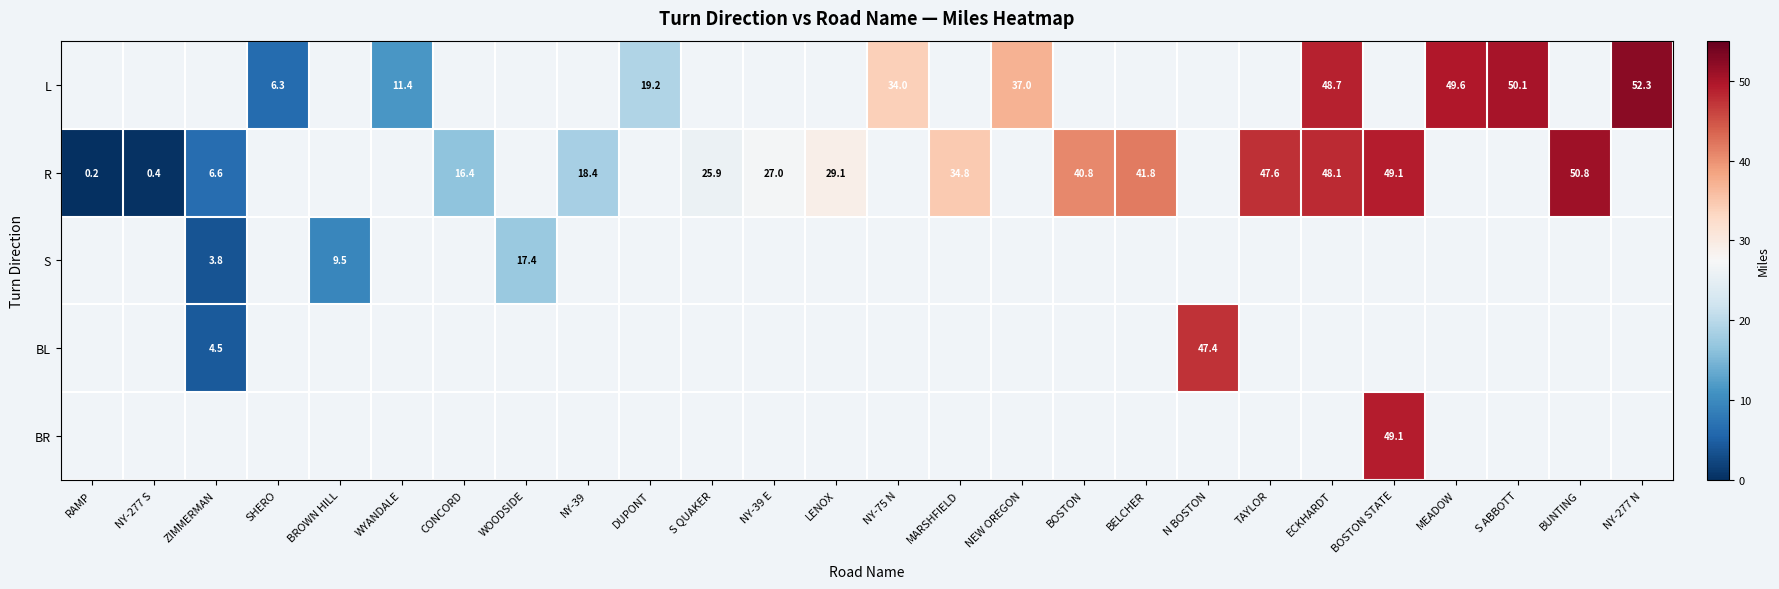

True or false: S has a value of 9.5 at BROWN HILL.

True